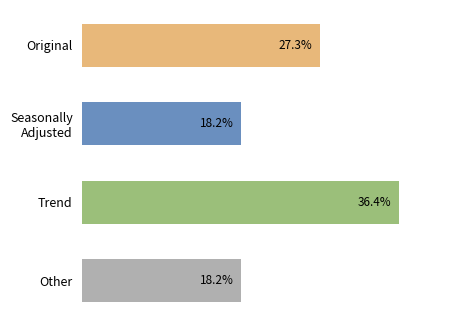

What is the label of the 1st bar from the bottom?

Other